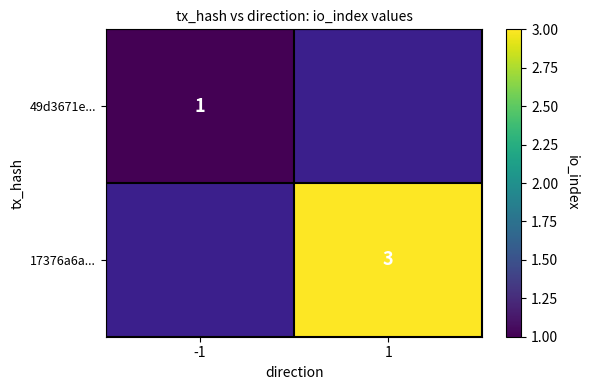

Between -1 and 1, which is larger?

1